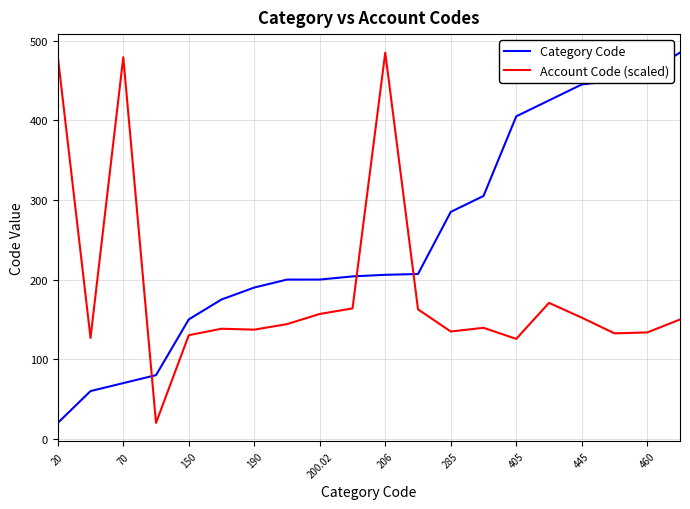

Which series has the largest total across all categories?

Category Code